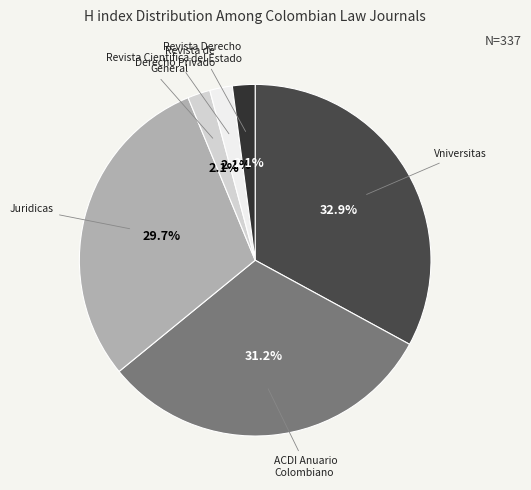

To the nearest percent, what is the average slice percentage?

17%